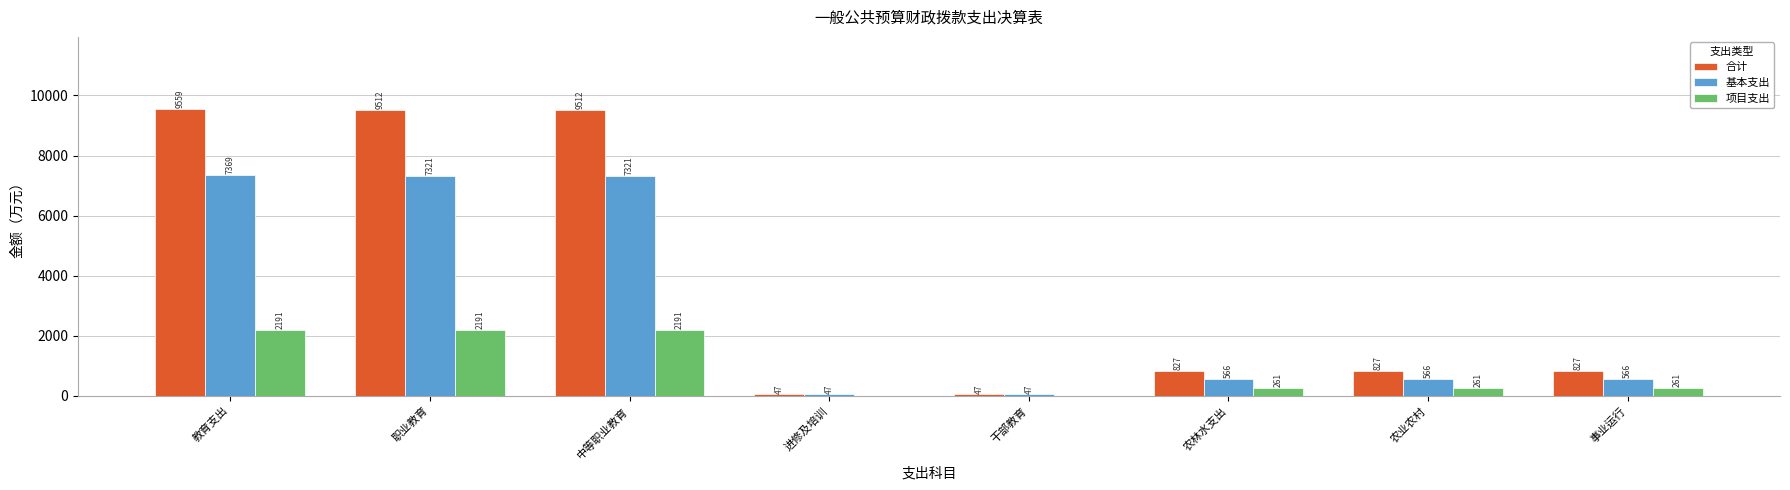

Are the bars horizontal?

No